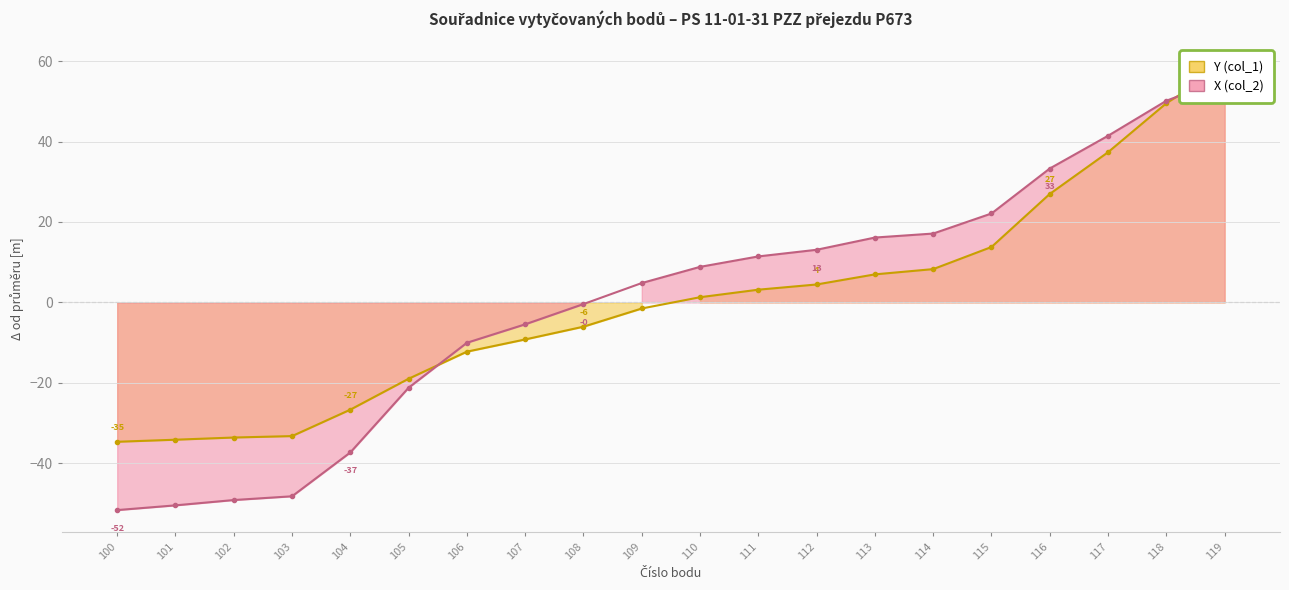

What is the value of the X (col_2) point at the 13th from the left?

13.1